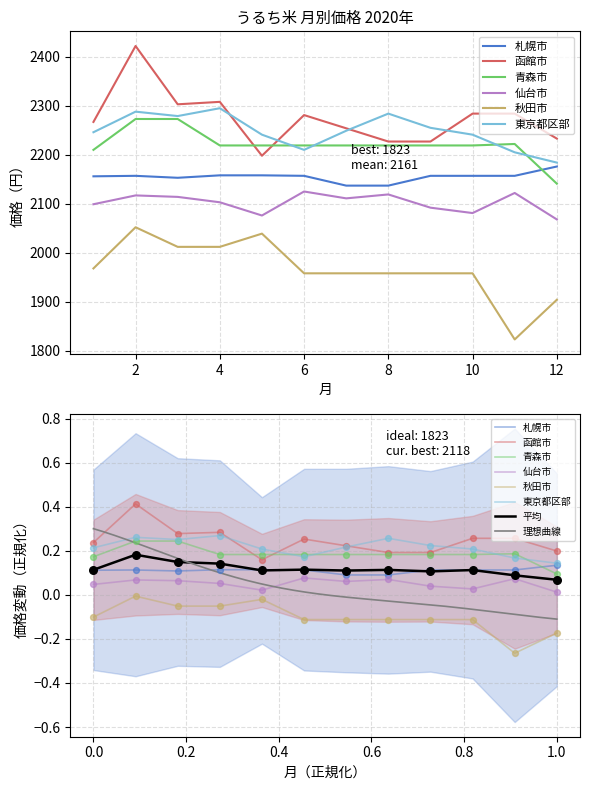

Which series has the widest spread of Y values?

秋田市